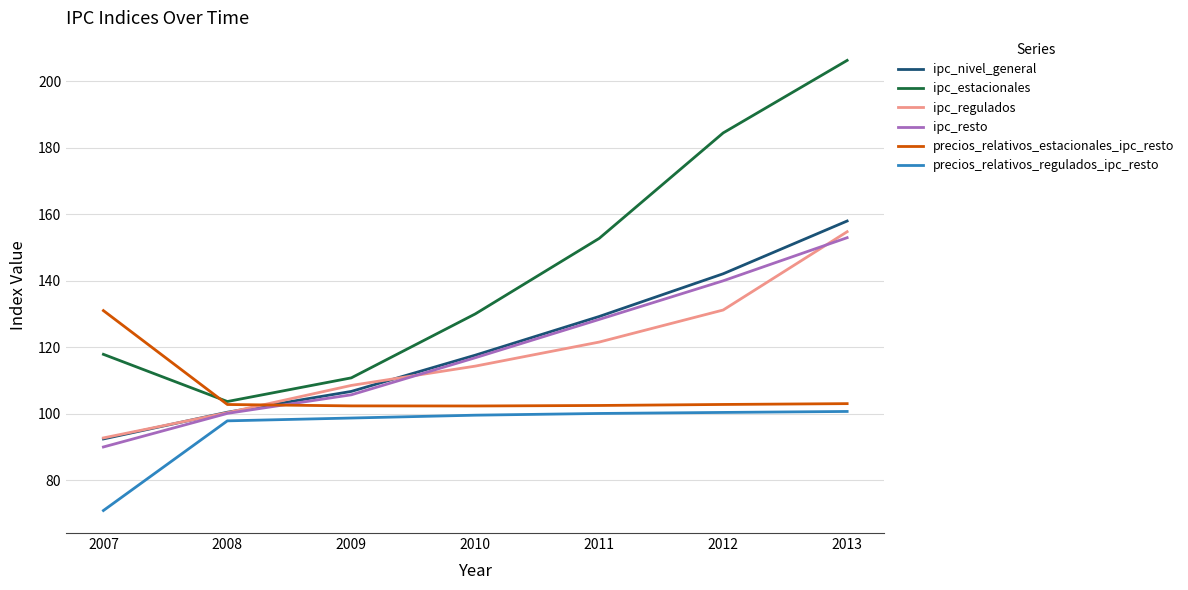

True or false: ipc_resto and ipc_estacionales intersect in this chart.

False